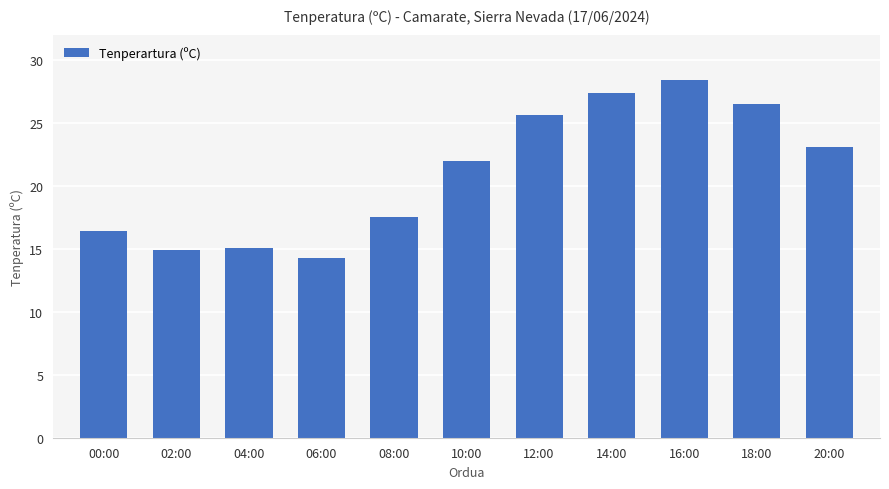

How many data points does each series have?

11